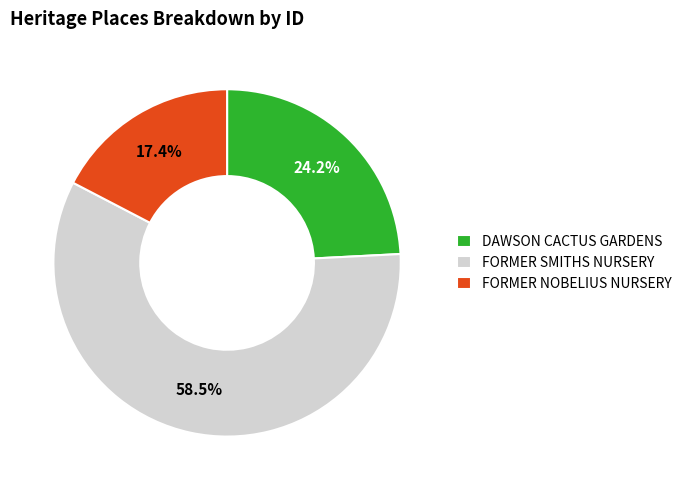

To the nearest percent, what is the difference between the DAWSON CACTUS GARDENS and FORMER SMITHS NURSERY slice percentages?

34%